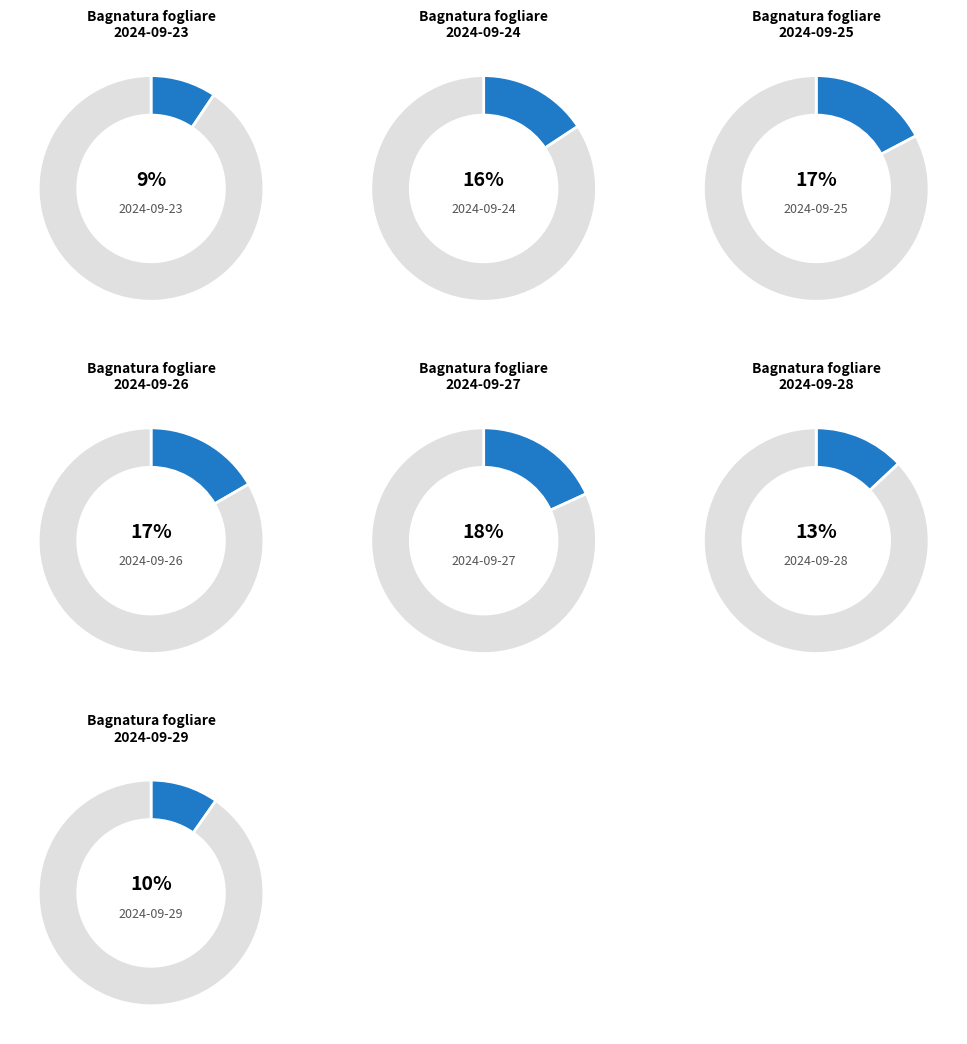

What is the total percentage of 2024-09-27 and 2024-09-24?

33.9%